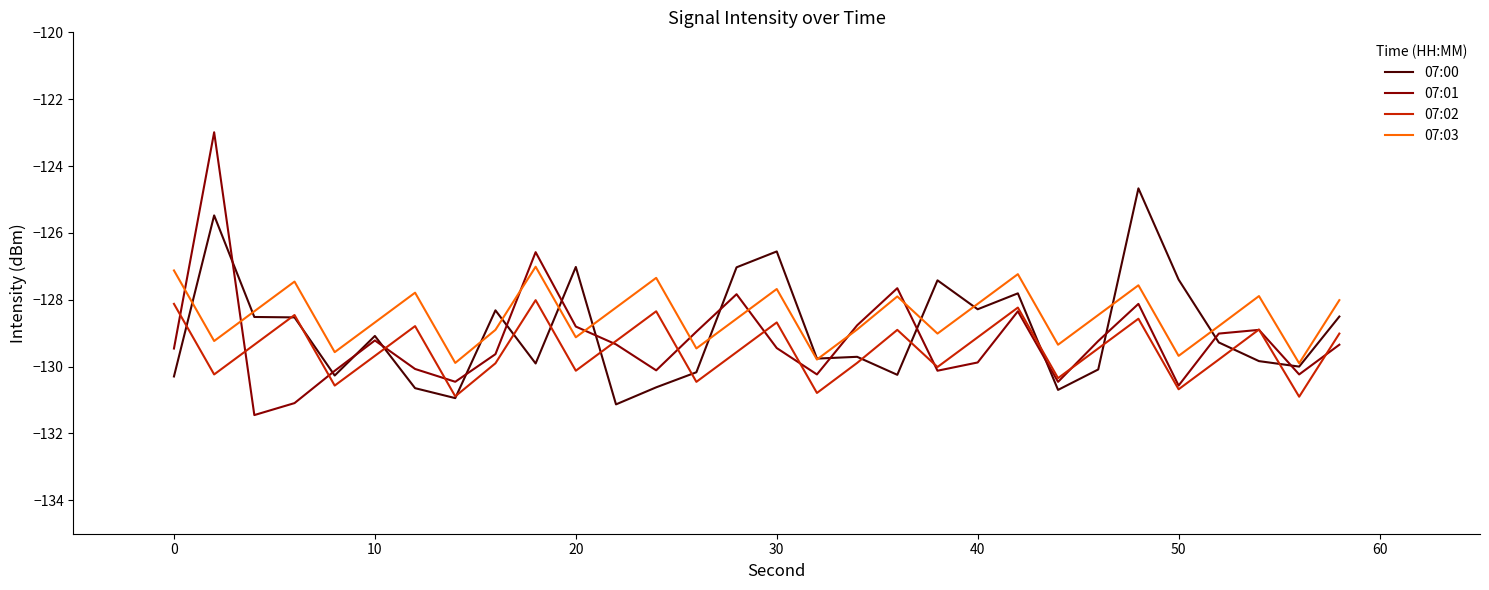

List the series in order of their peak value, highest first.

07:01, 07:00, 07:03, 07:02